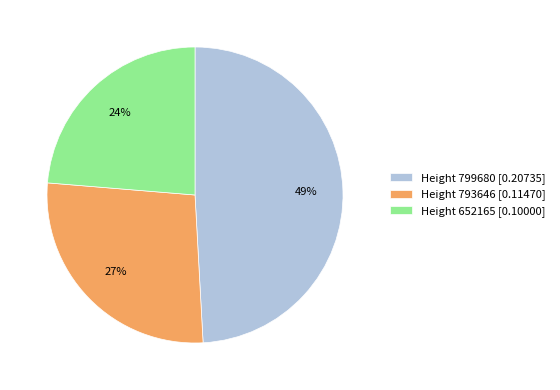

Is the sum of Height 799680 [0.20735] and Height 793646 [0.11470] greater than half?

Yes